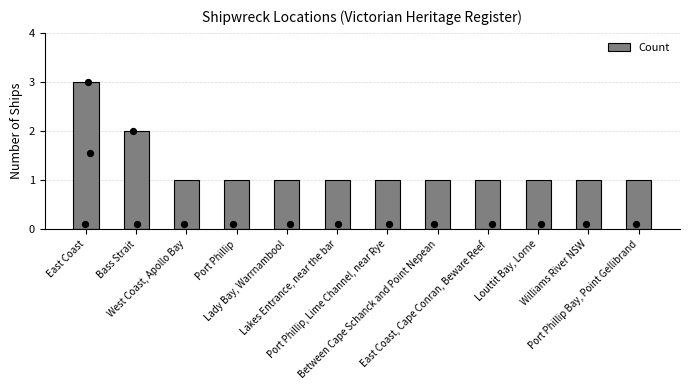

Approximately how many times larger is the value at Port Phillip, Lime Channel, near Rye compared to Bass Strait?

0.5